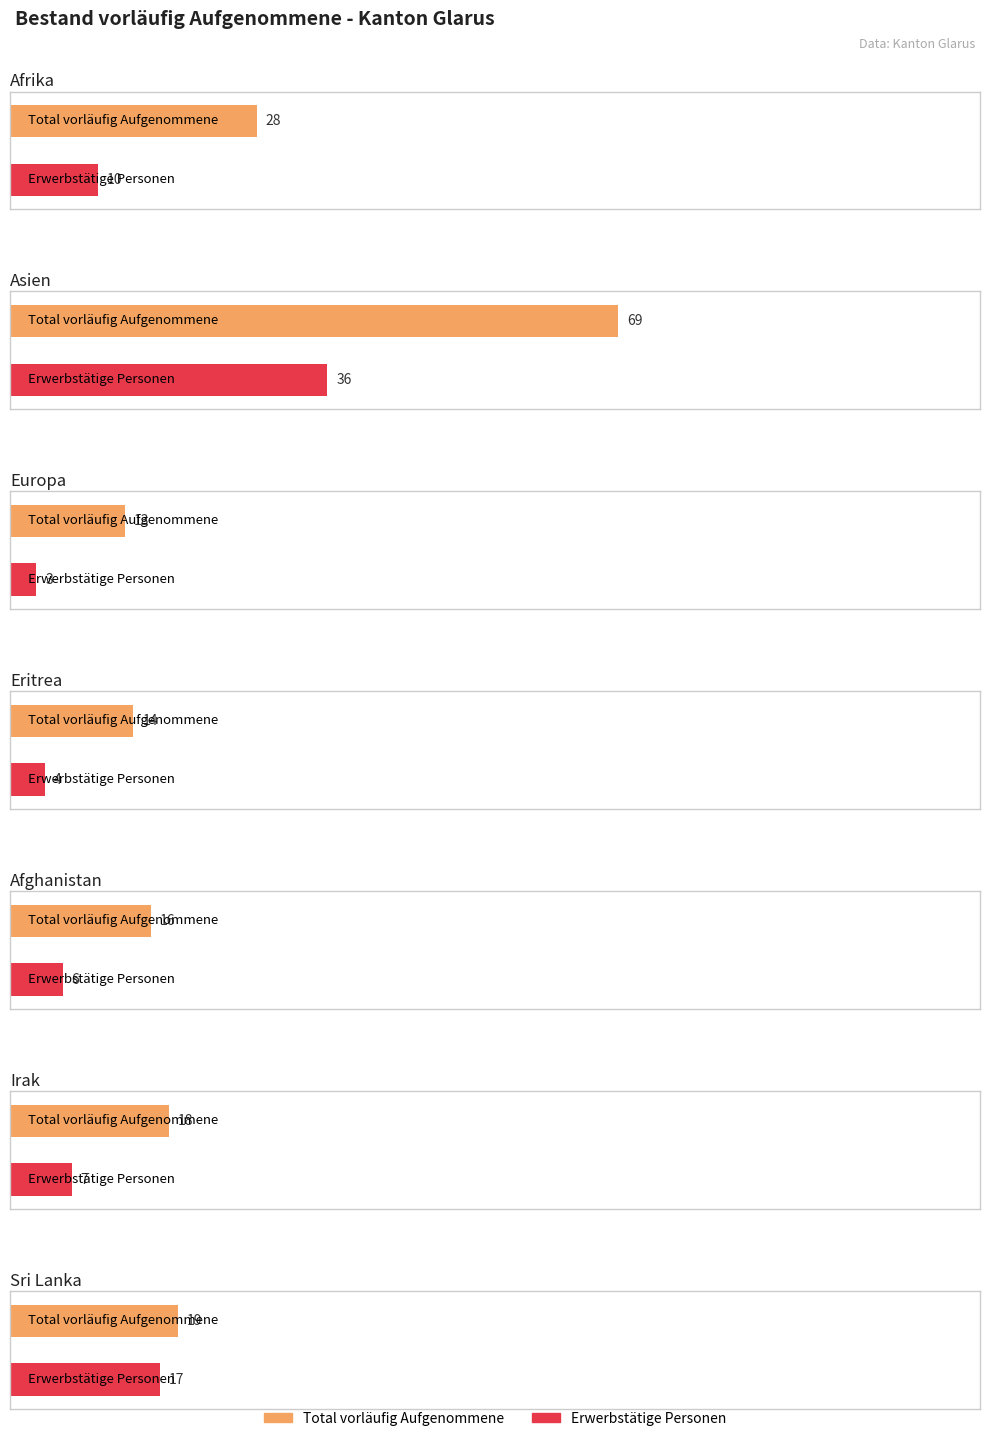

What is the average value of the Total vorläufig Aufgenommene series?

25